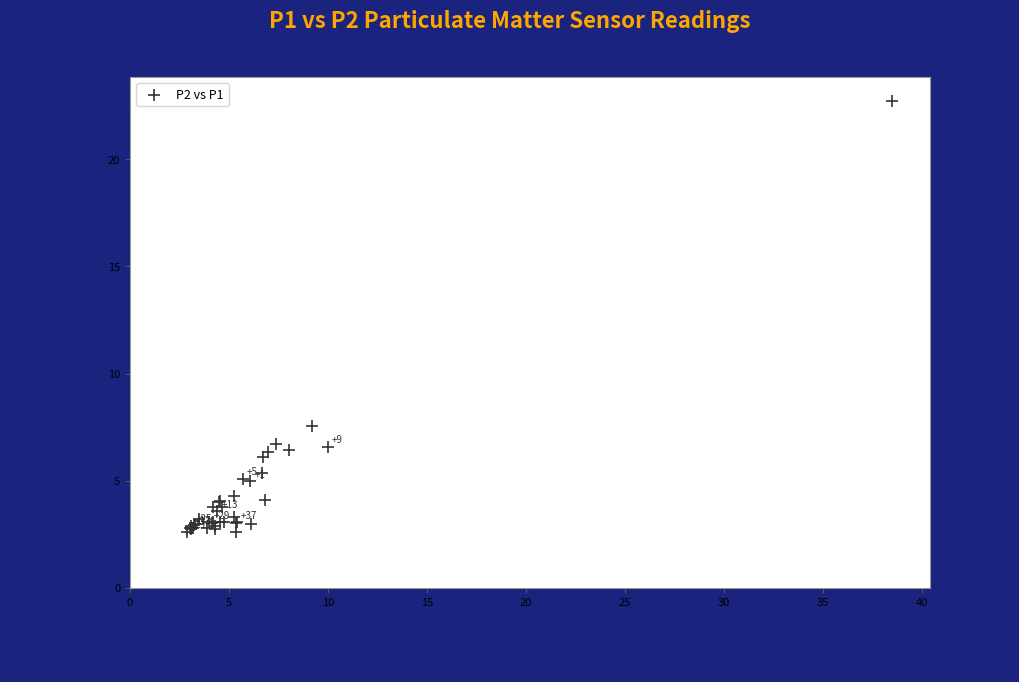

What Y value in the scatter plot is closest to 12?

7.6